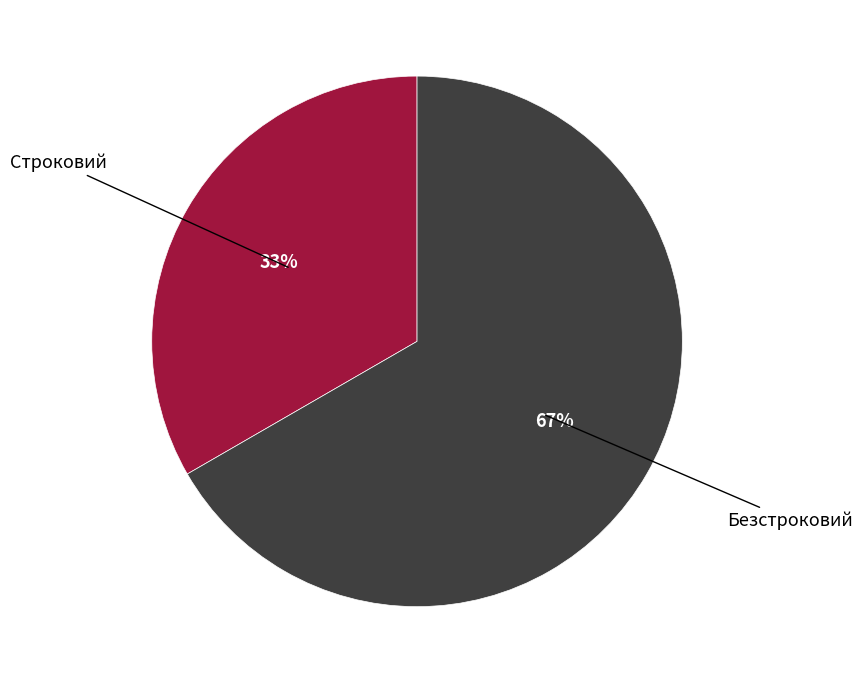

To the nearest percent, what is the average slice percentage?

50%